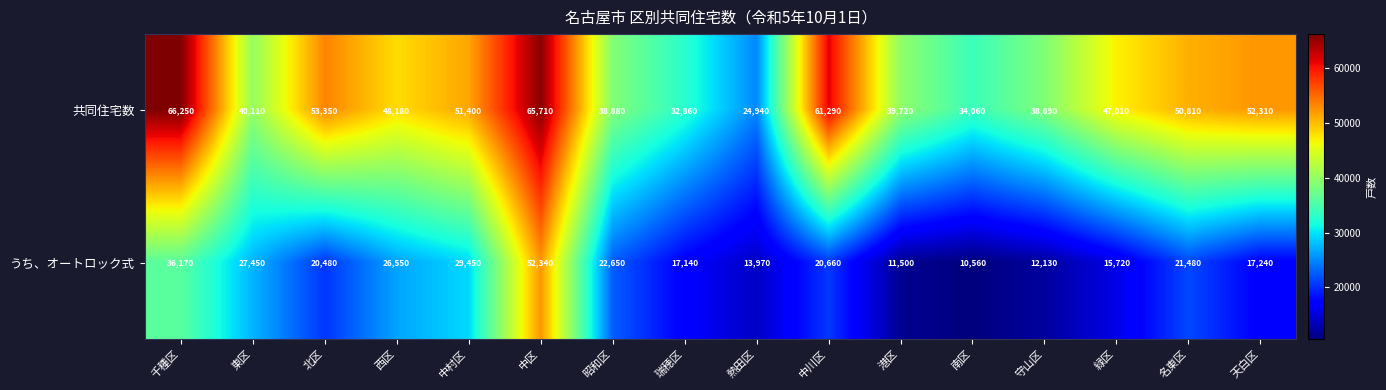

Is the value of 共同住宅数 at 東区 greater than the value of うち、オートロック式 at 緑区?

Yes